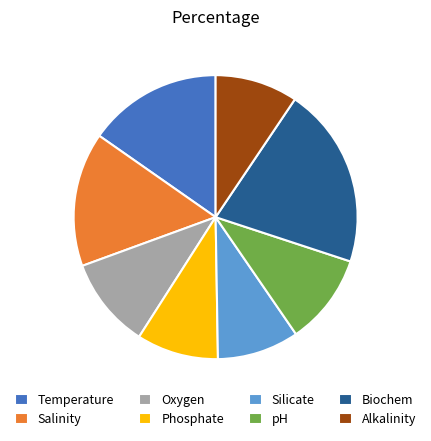

Is the sum of Silicate and Oxygen greater than half?

No